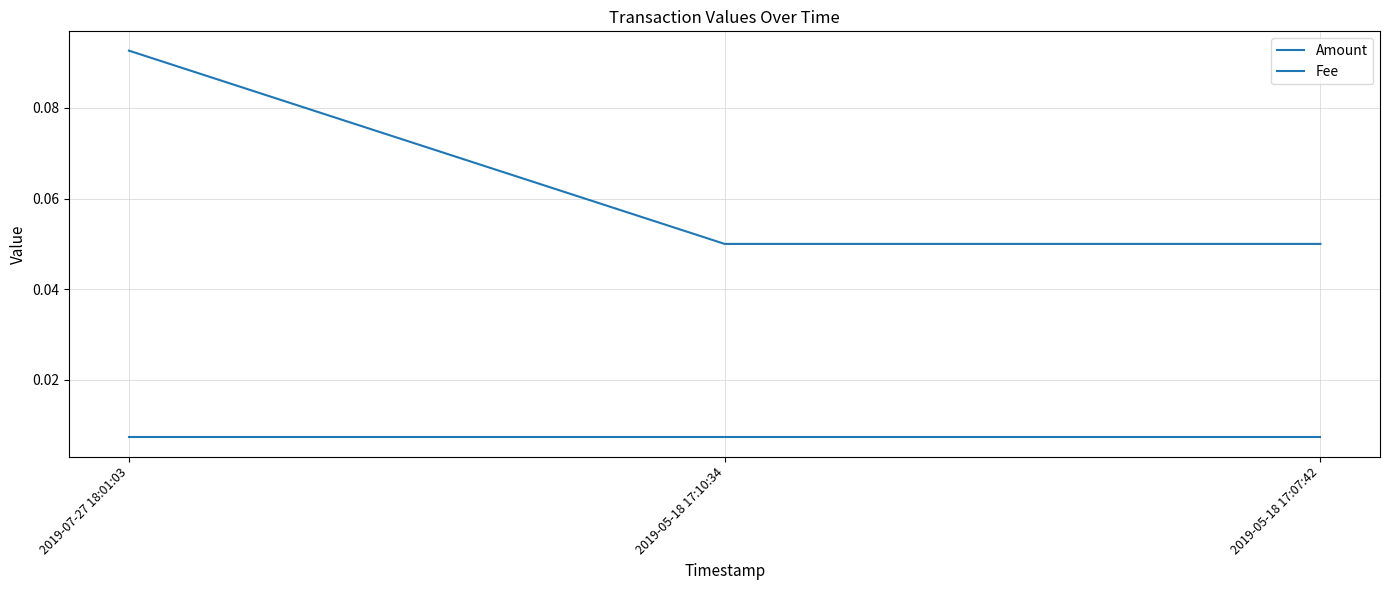

Rank the categories by Amount value from highest to lowest.

2019-07-27 18:01:03, 2019-05-18 17:10:34, 2019-05-18 17:07:42